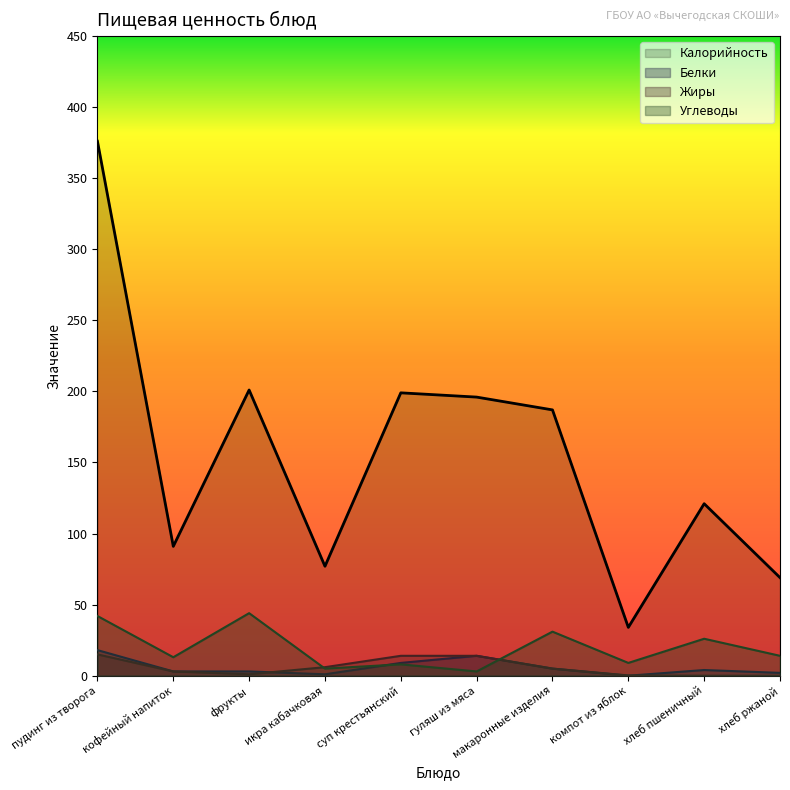

How many values in Белки are above zero?

9